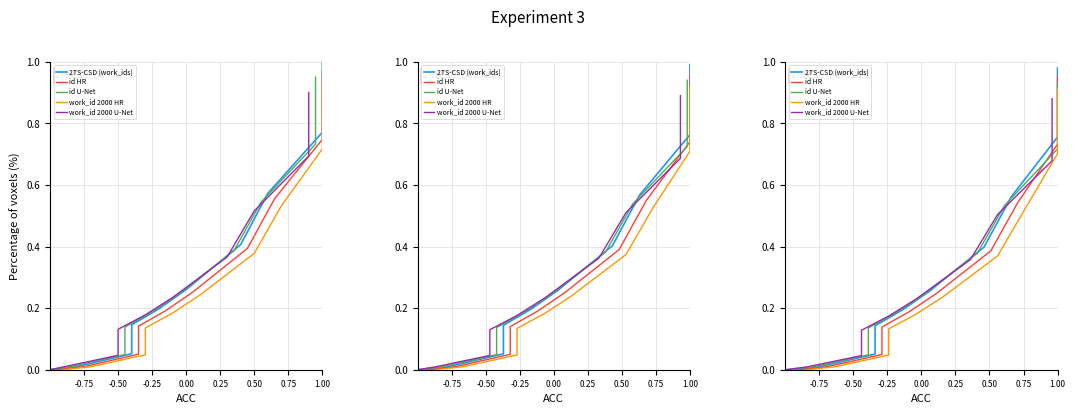

The value of id HR at -0.50 is 0.0. True or false?

False